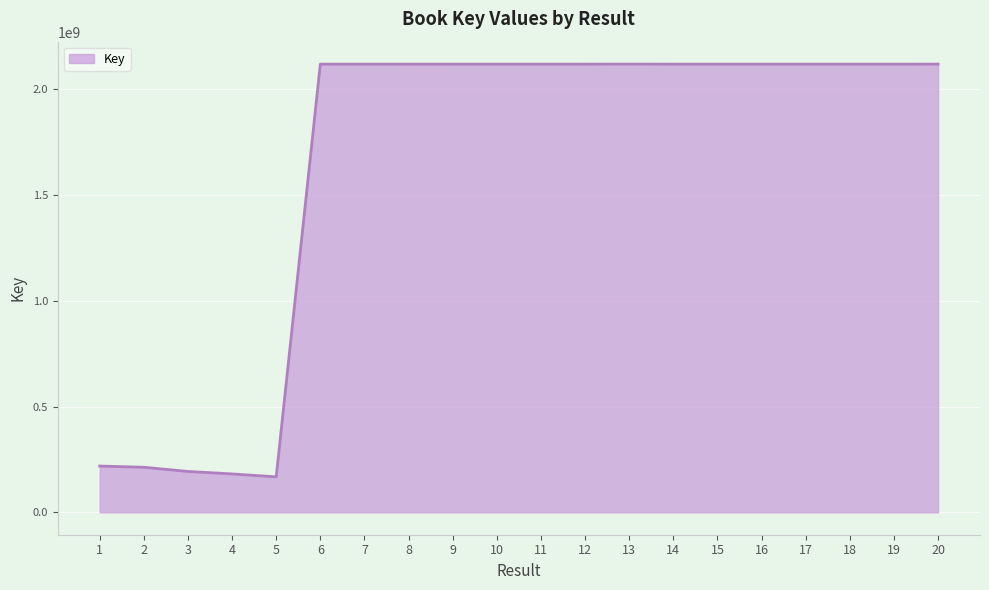

Is it true that the value at 12 is 2117865476?

True